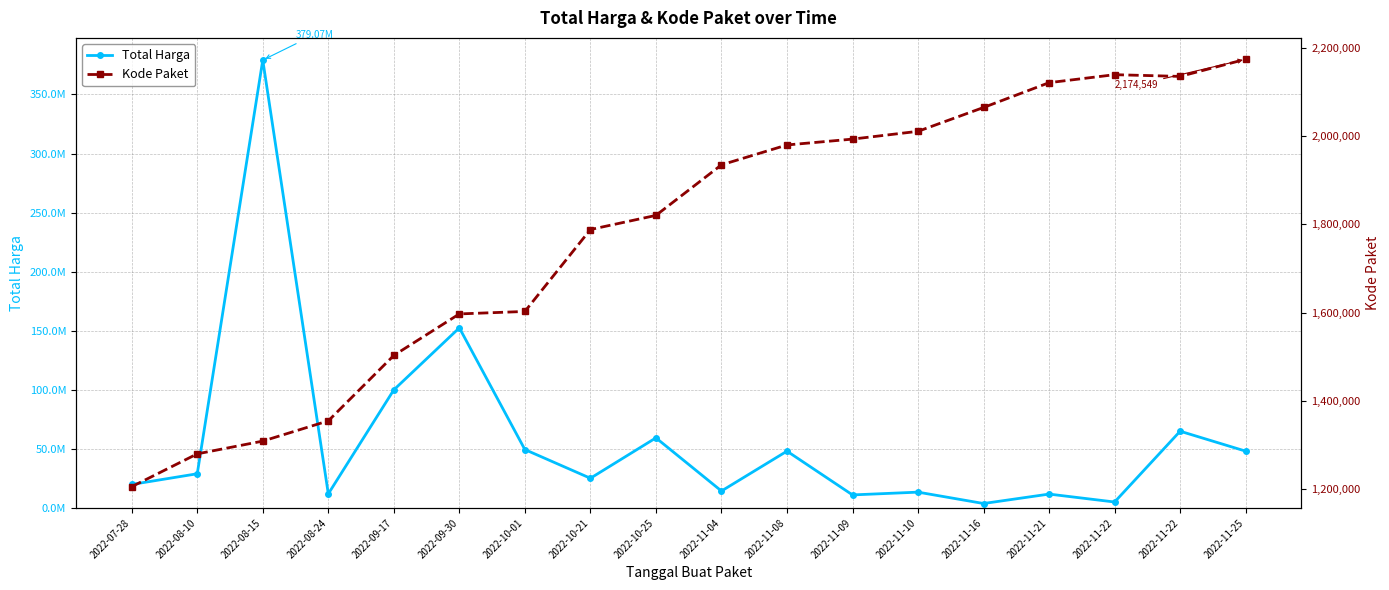

What is the greatest value displayed?

379075000